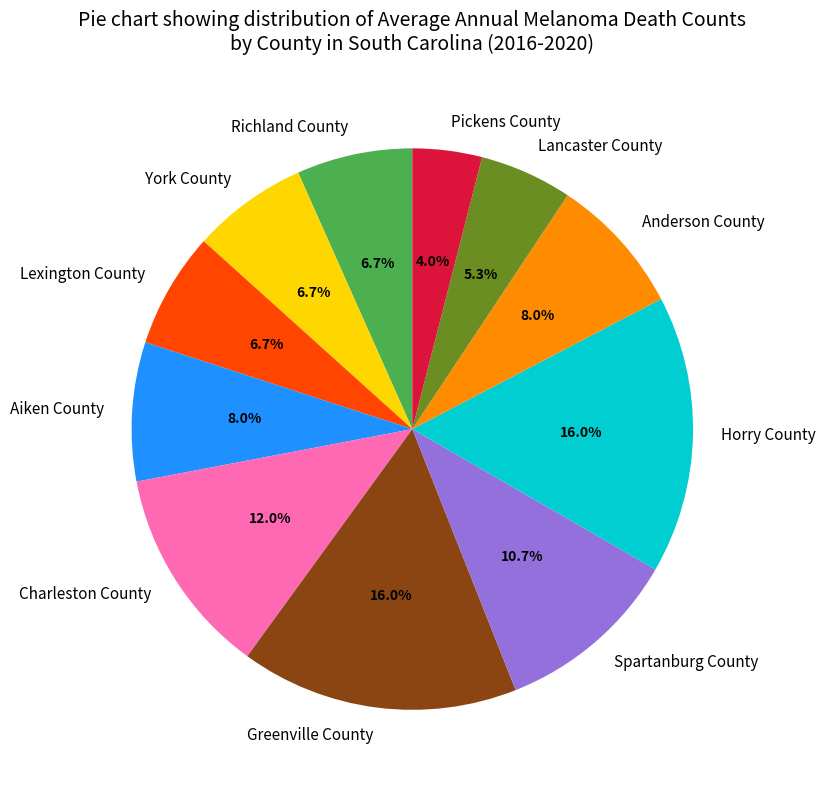

To the nearest percent, what is the average slice percentage?

9%